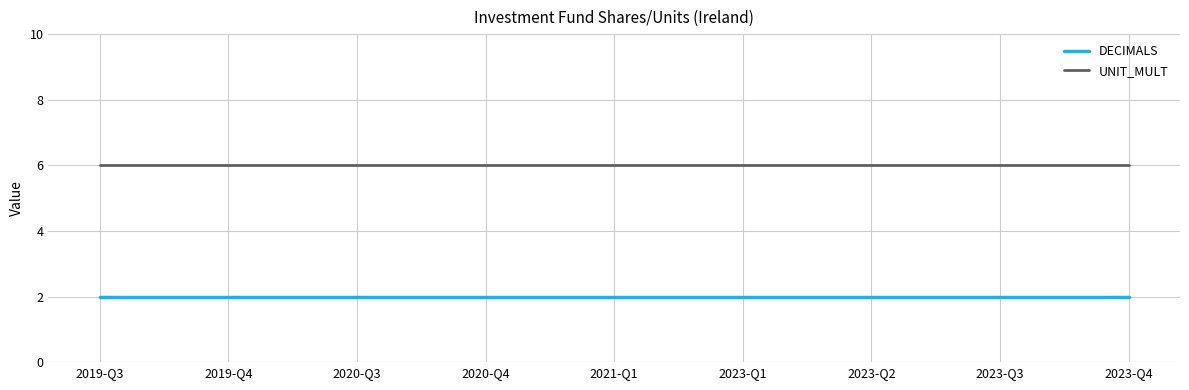

What is the total value across all series at 2023-Q4?

8